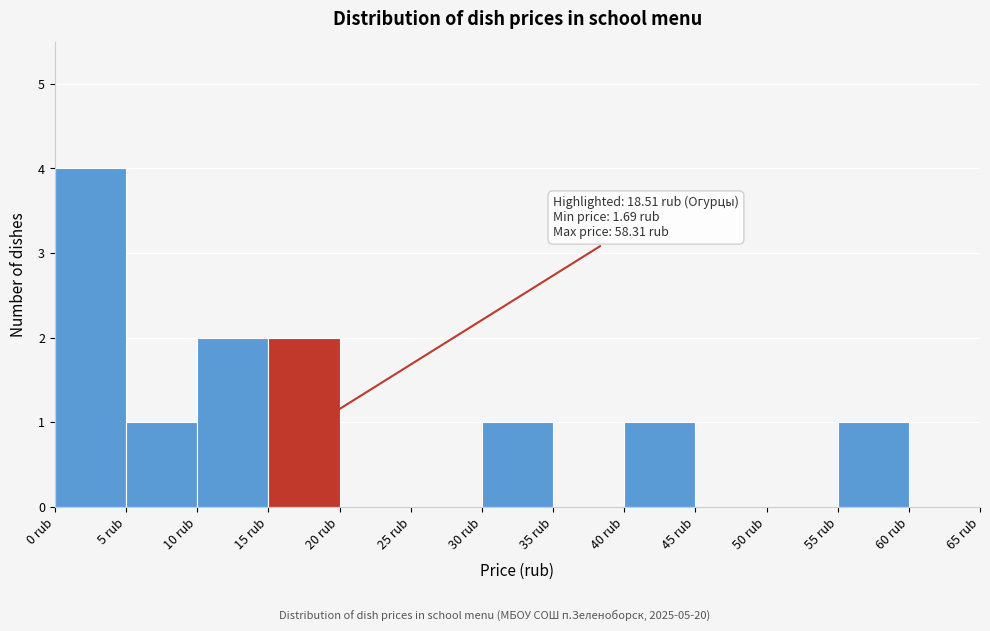

Which range on the x-axis has the tallest bar?

0 to 5